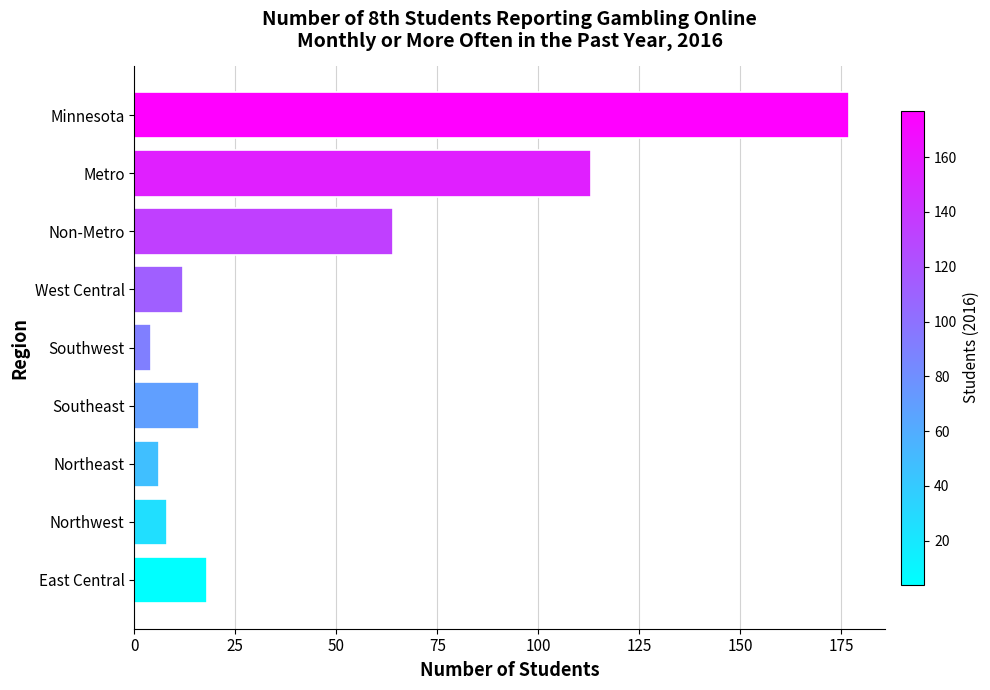

What is the sum of the values at Metro and Southeast?

129